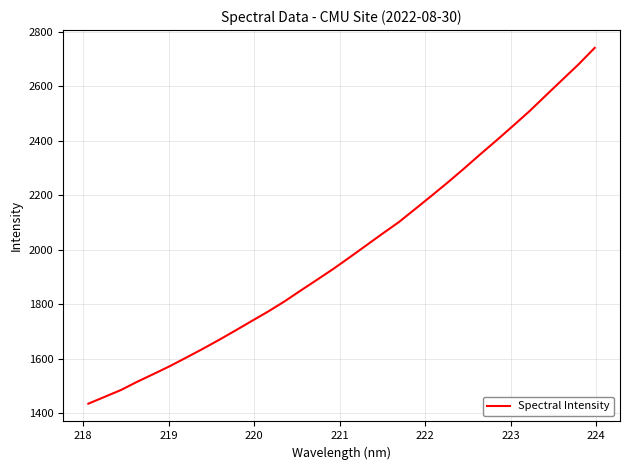

What is the sum of all values?

63985.0